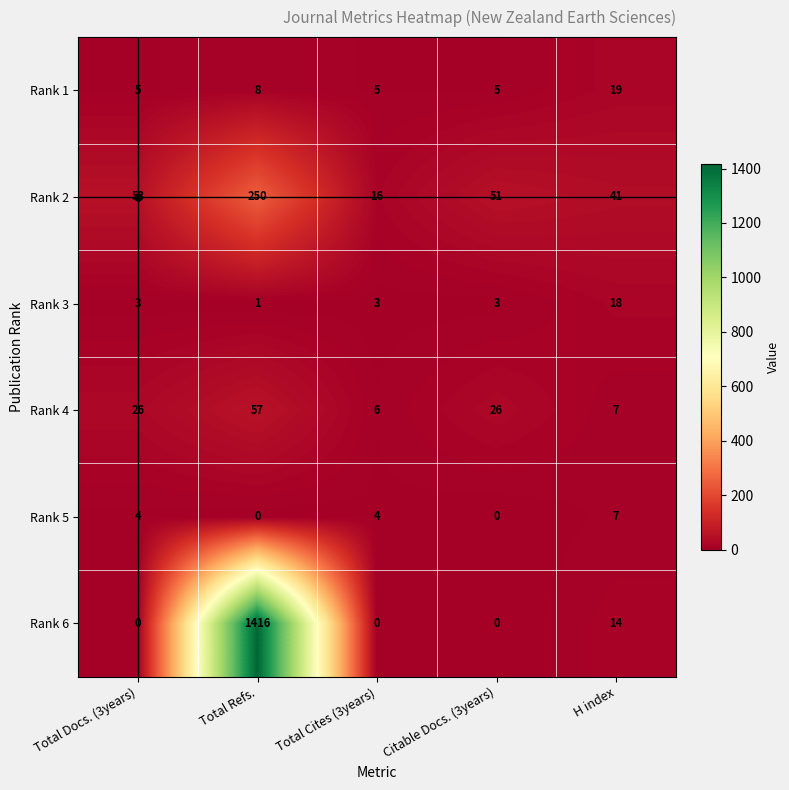

How many categories are shown in the chart?

5